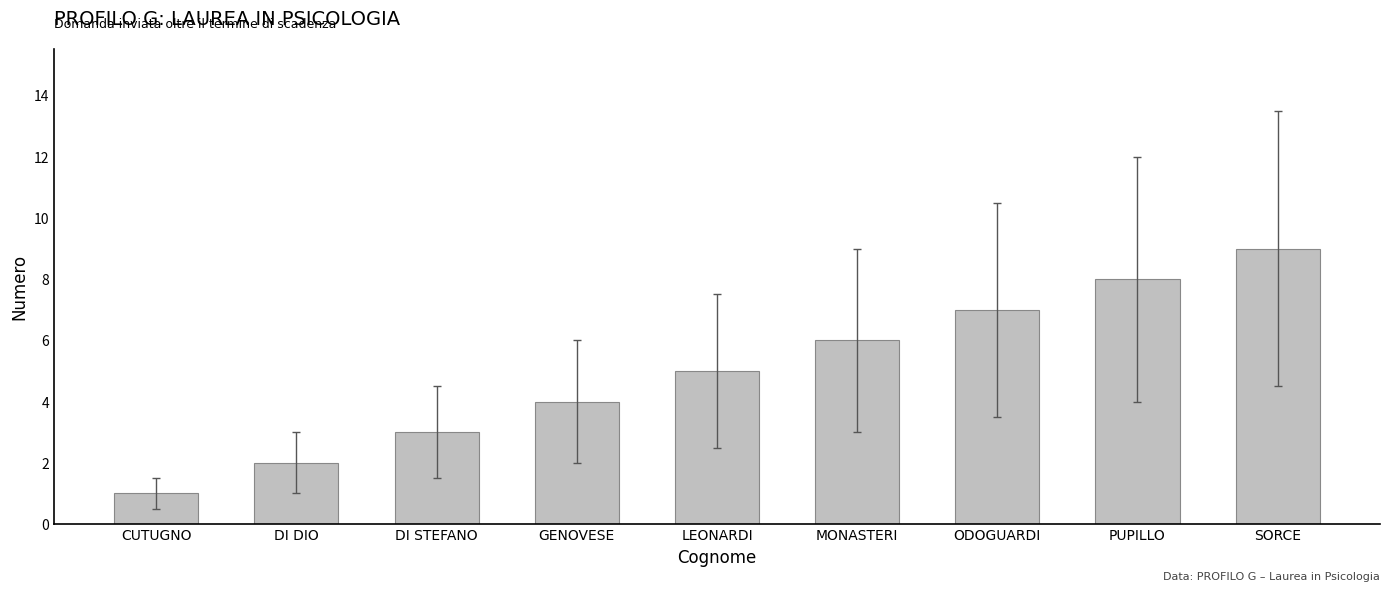

What is the change in value from DI STEFANO to SORCE?

+6